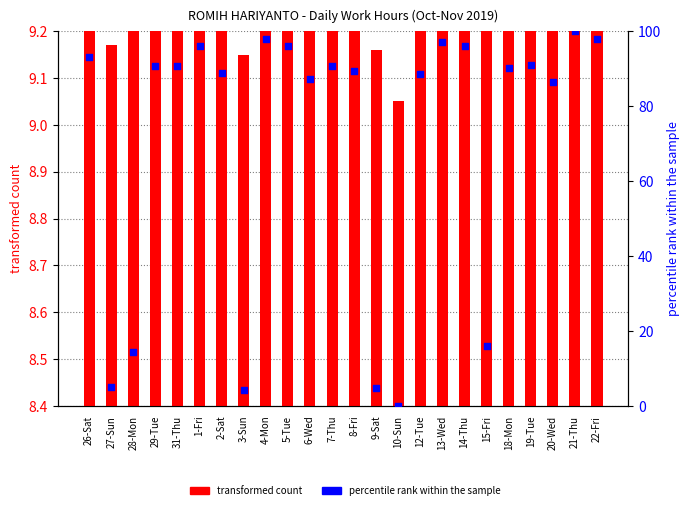

What is the total value across all series at 26-Sat?

104.5